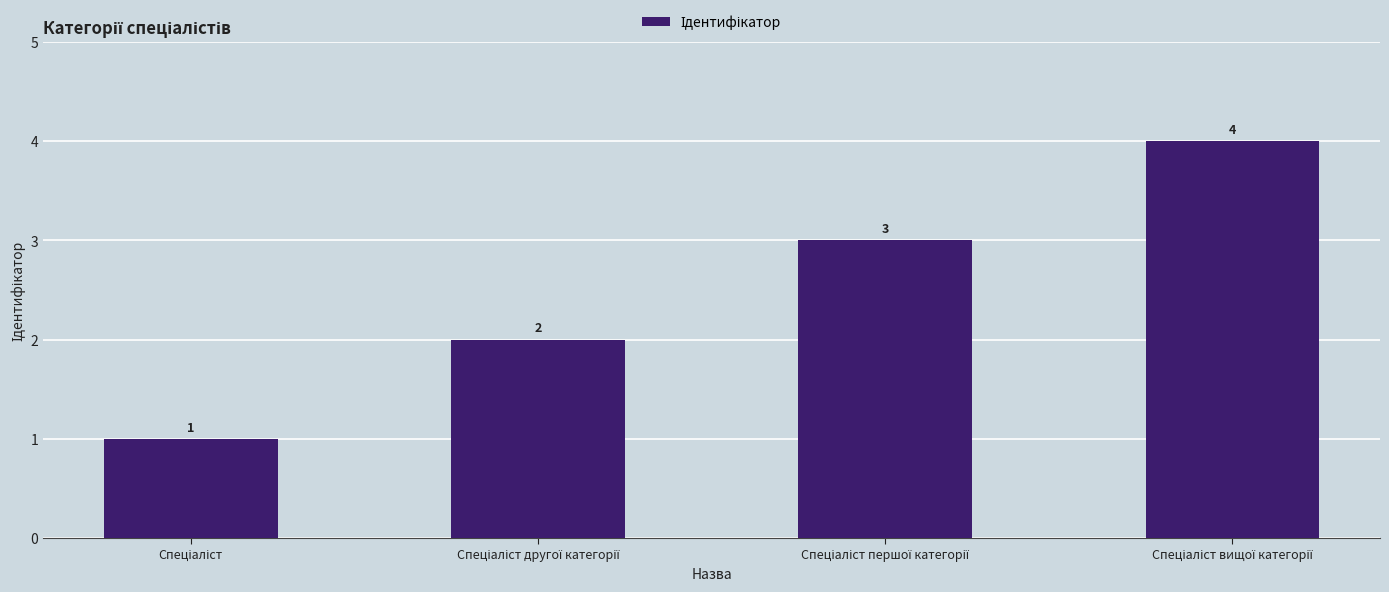

What is the value of the 2nd bar from the left?

2